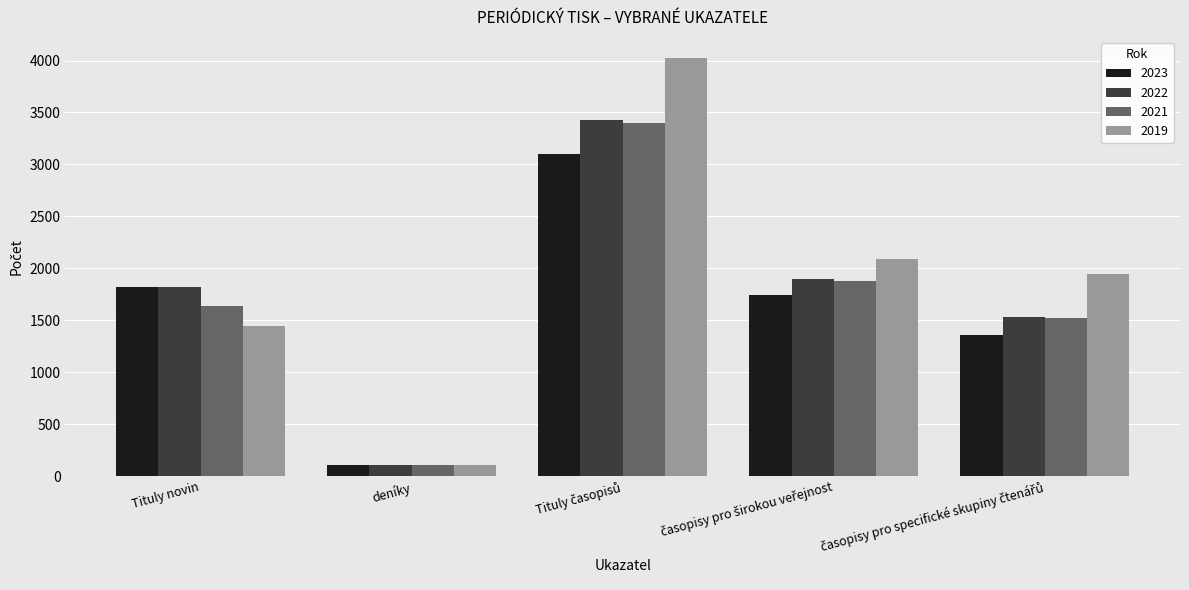

Which series has the largest range (max minus min)?

2019